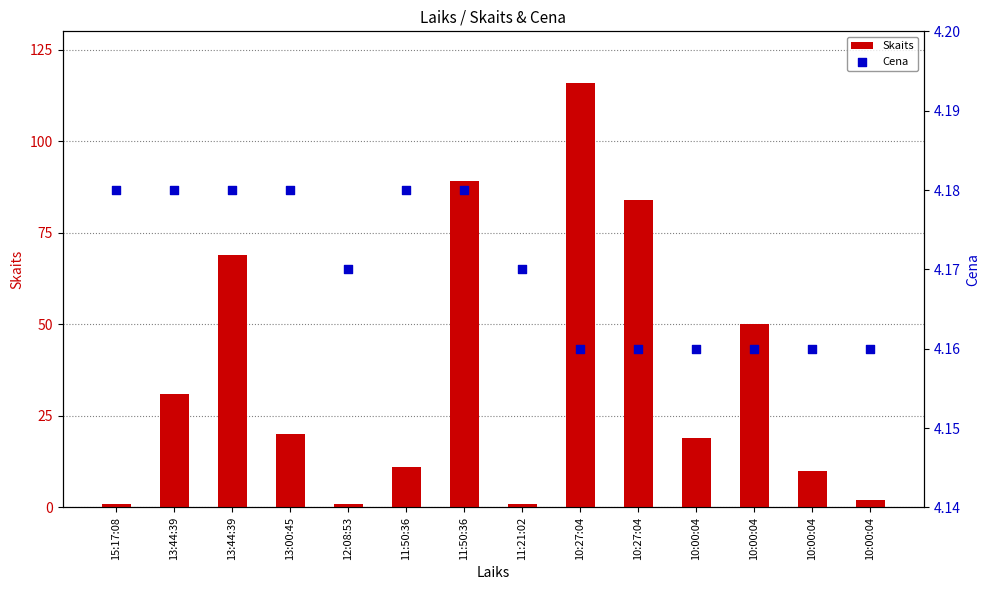

What are all the series names shown in the legend?

Skaits, Cena